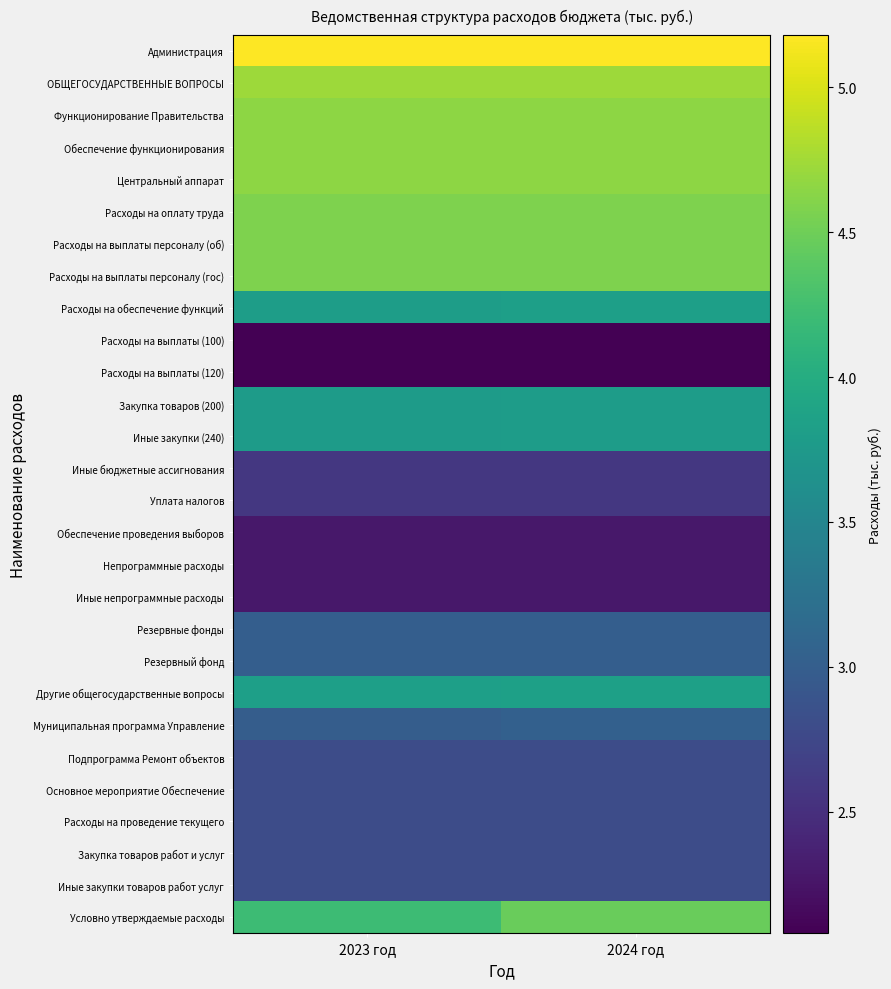

What is the maximum value shown in the chart?

5.2